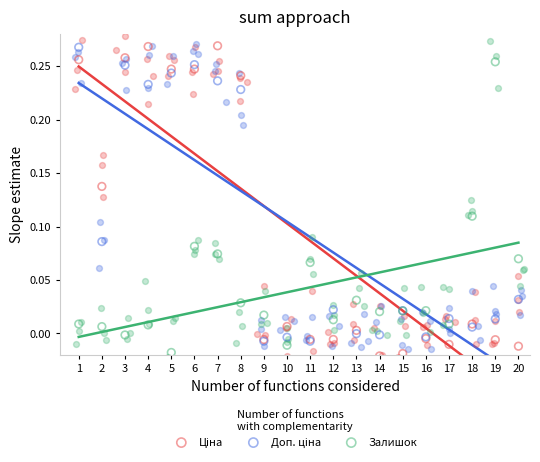

Which series has the widest spread of Y values?

Ціна